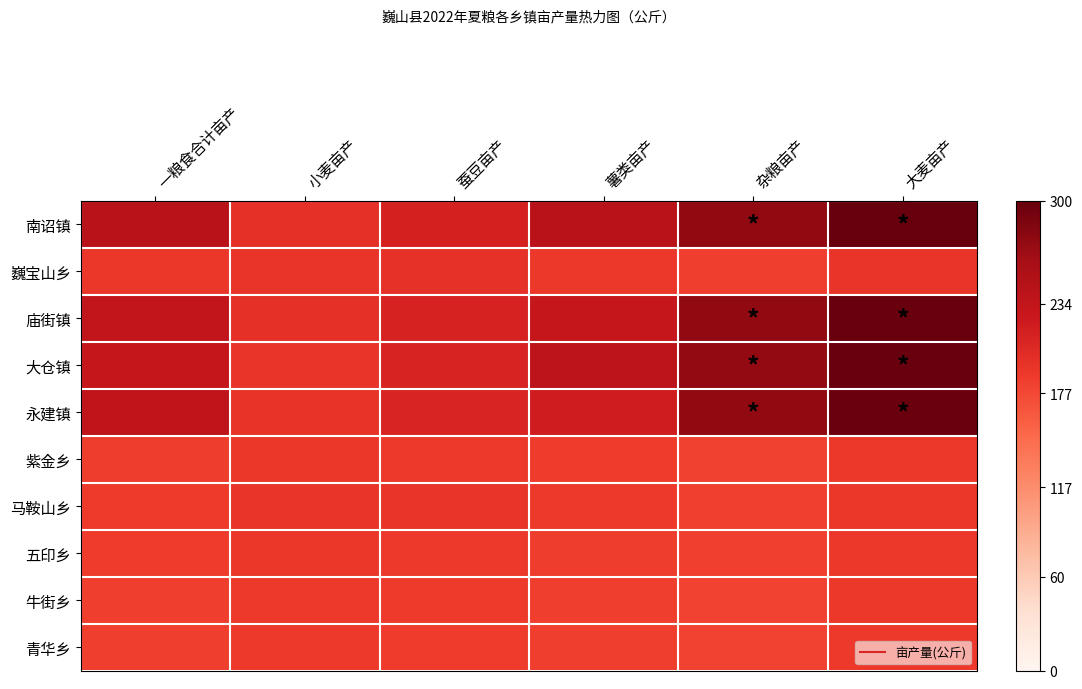

Which category has the lowest value across all series?

杂粮亩产